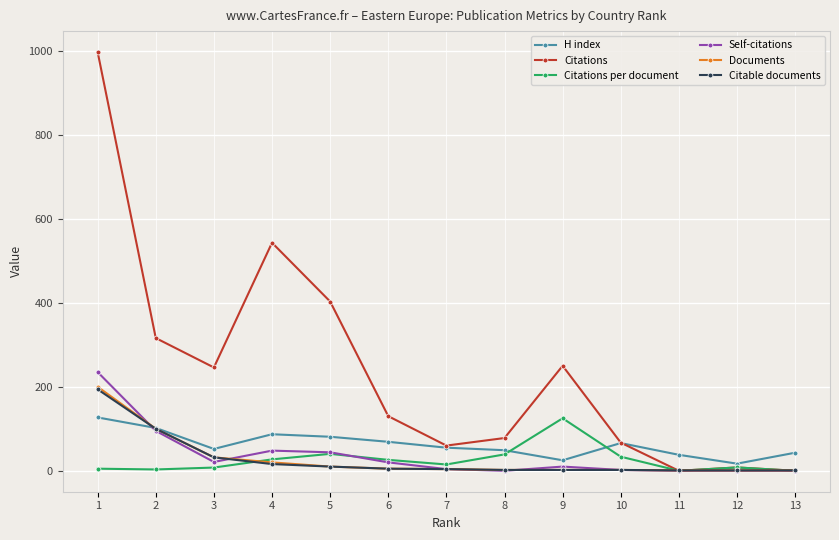

What is the difference between the H index values at 6 and 10?

3.0